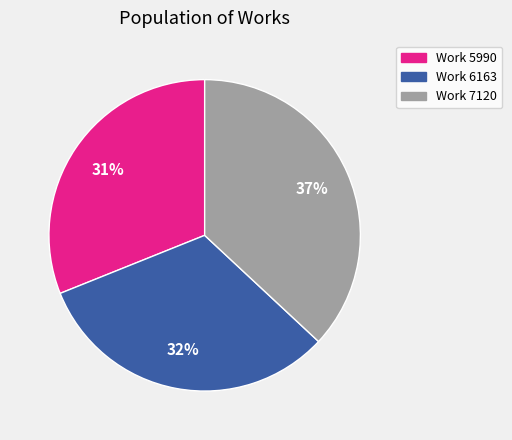

To the nearest percent, what is the combined percentage of Work 5990 and Work 6163?

63%